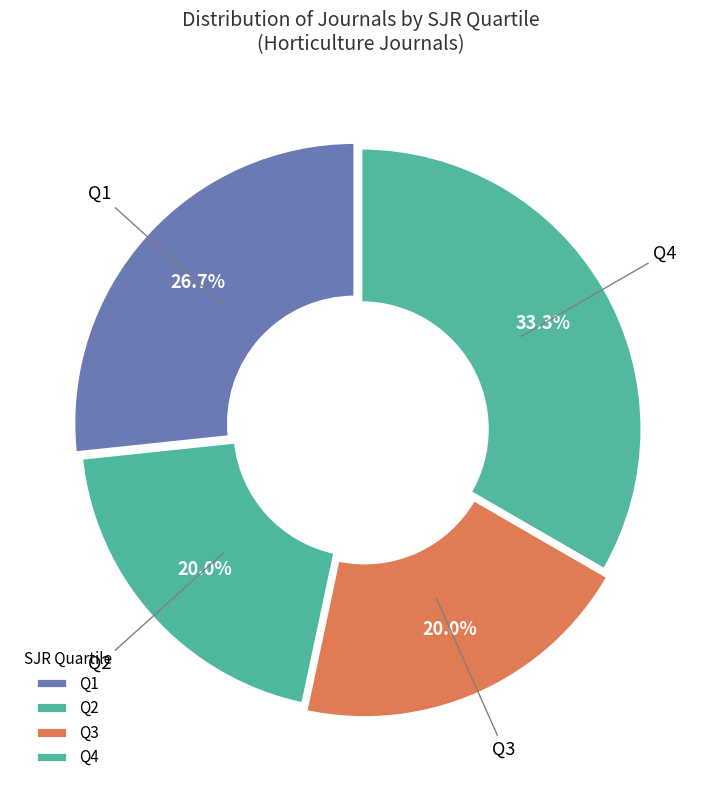

Is Q1 the majority of the pie?

No